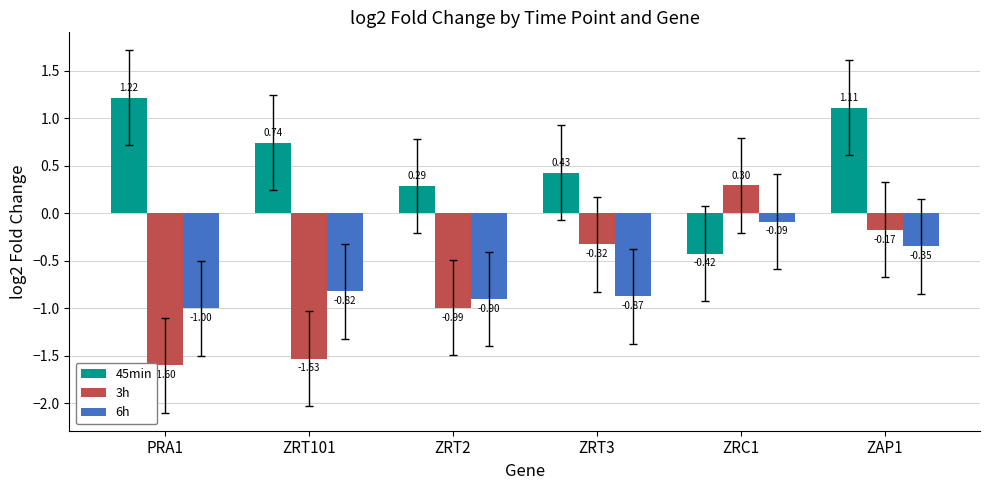

Which series has the widest spread of values?

3h